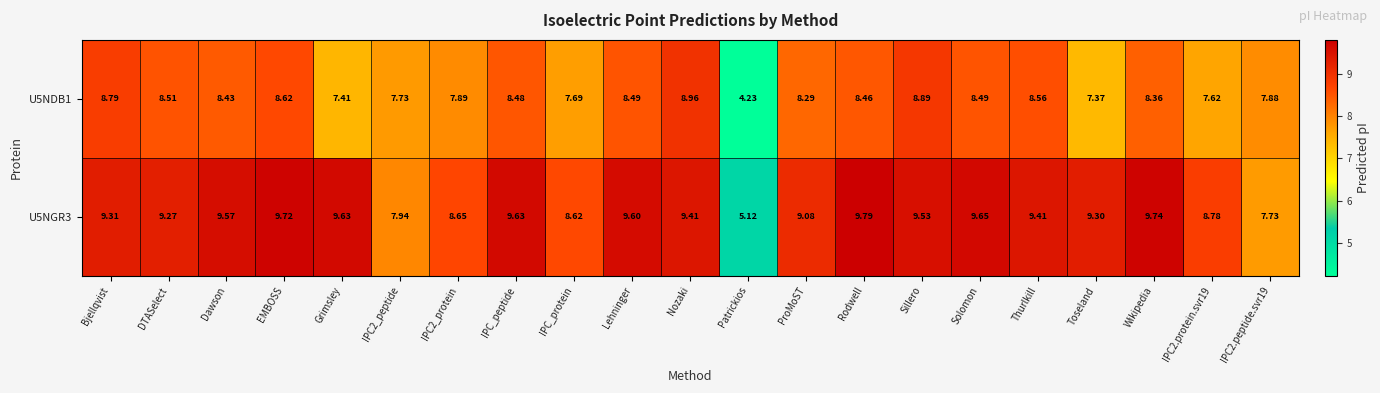

At which label is U5NDB1 closest to 6?

Toseland